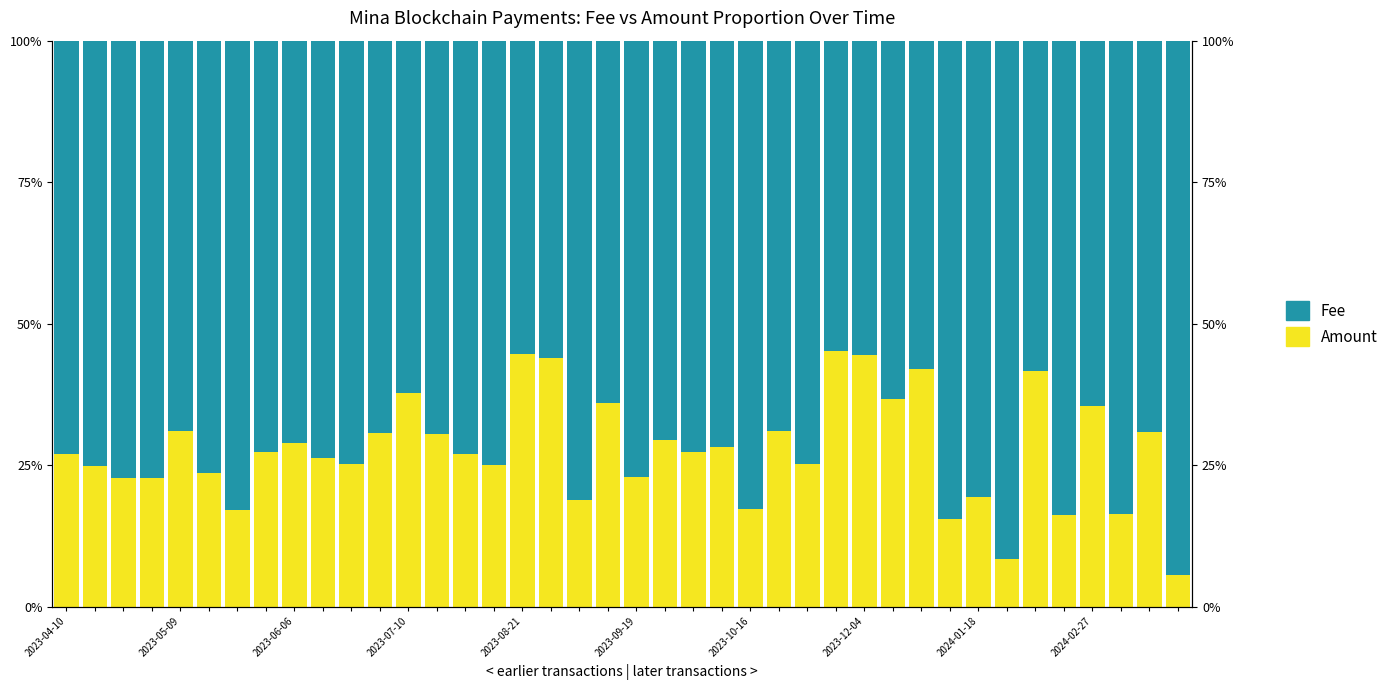

What is the sum of all Fee values?

2889.9